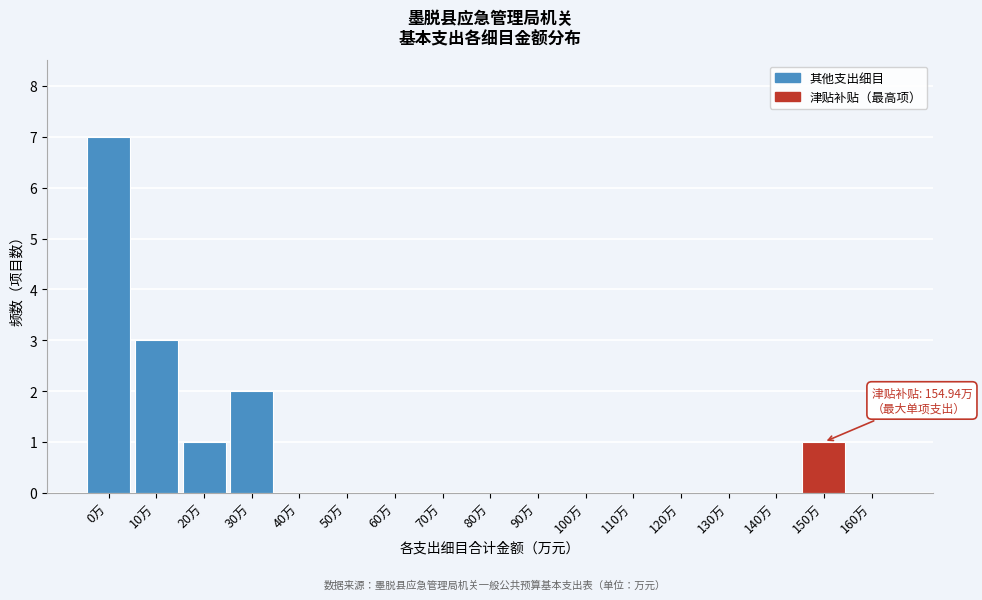

Reading left to right, transcribe all the data shown in this chart.

0万=7	10万=3	20万=1	30万=2	40万=0	50万=0	60万=0	70万=0	80万=0	90万=0	100万=0	110万=0	120万=0	130万=0	140万=0	150万=1	160万=0